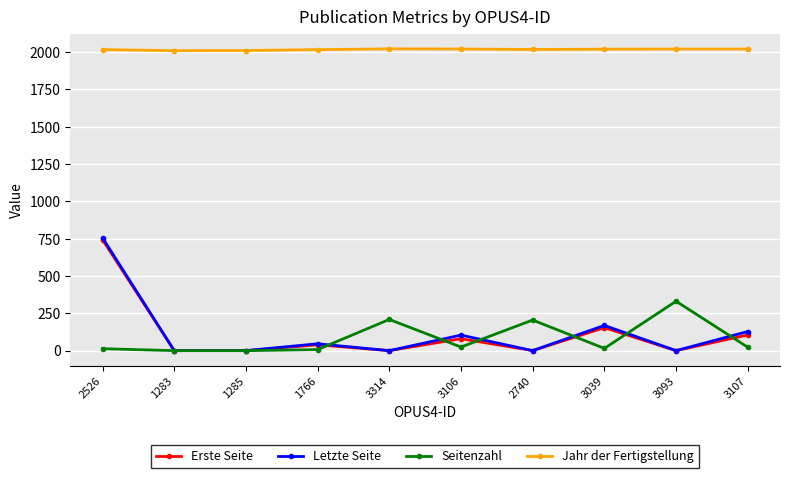

What is the label of the 4th point from the right?

2740